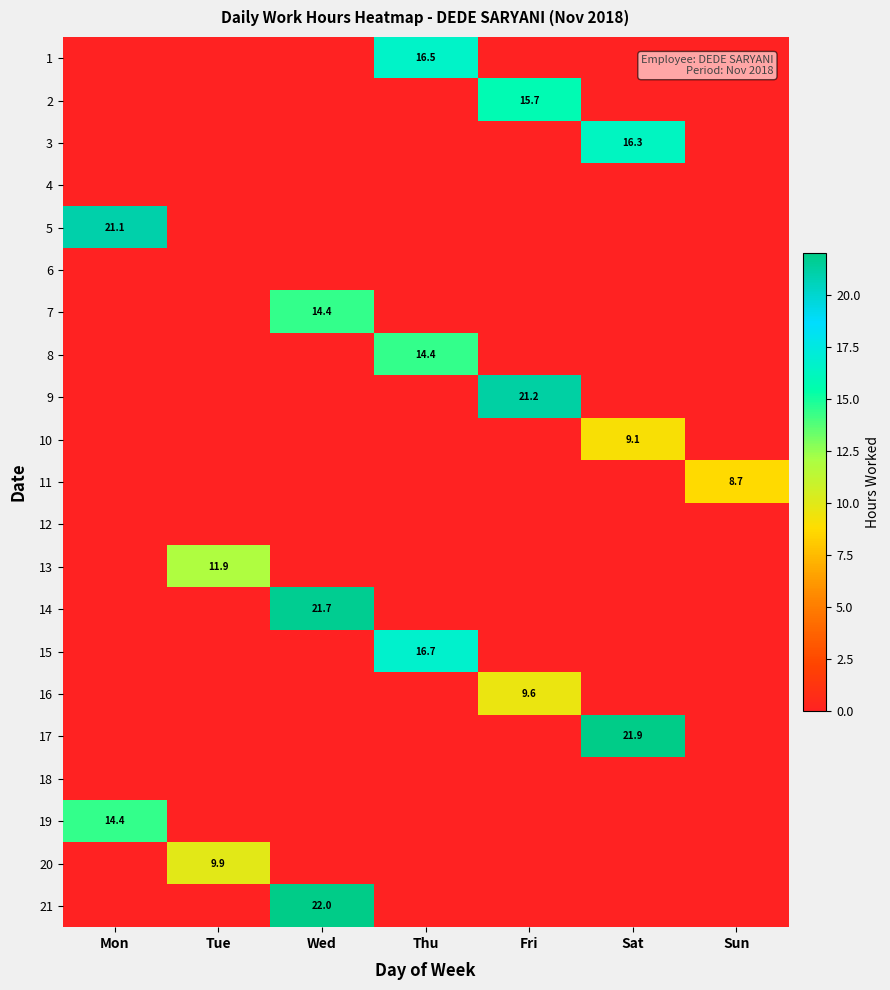

The value of 19 at Mon is 21.0. True or false?

False